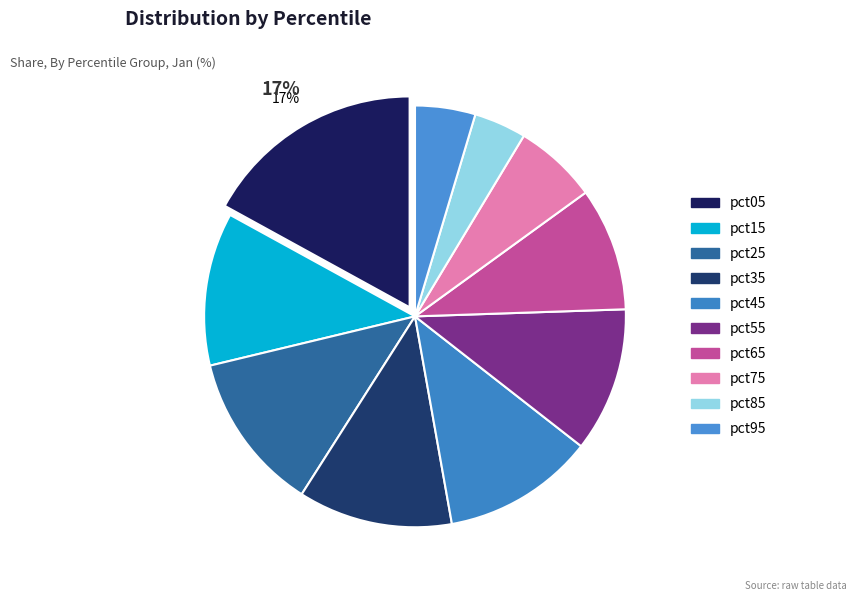

Rank the categories by value from highest to lowest.

pct05, pct25, pct35, pct15, pct45, pct55, pct65, pct75, pct95, pct85